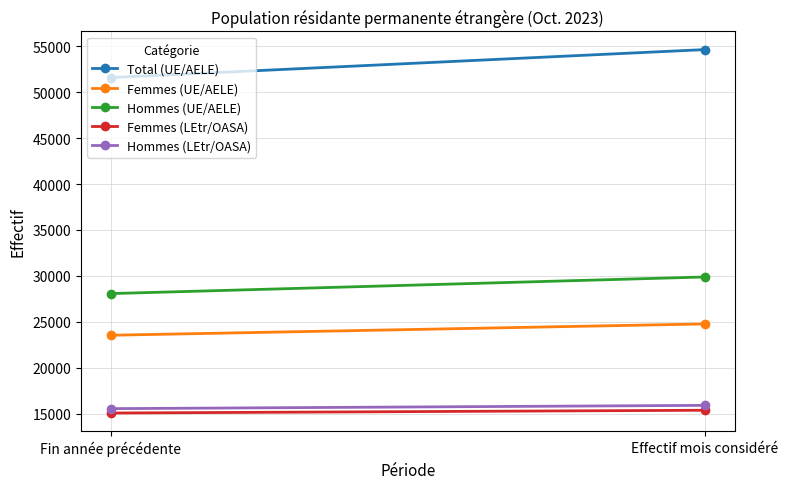

How many distinct data groups are displayed?

5